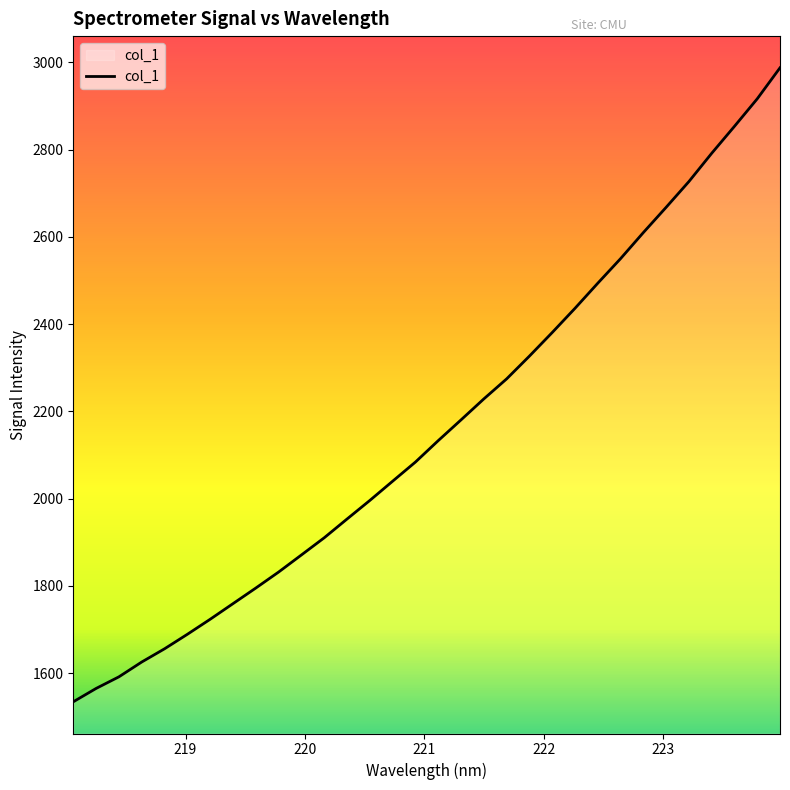

What is the maximum value shown in the chart?

2987.5